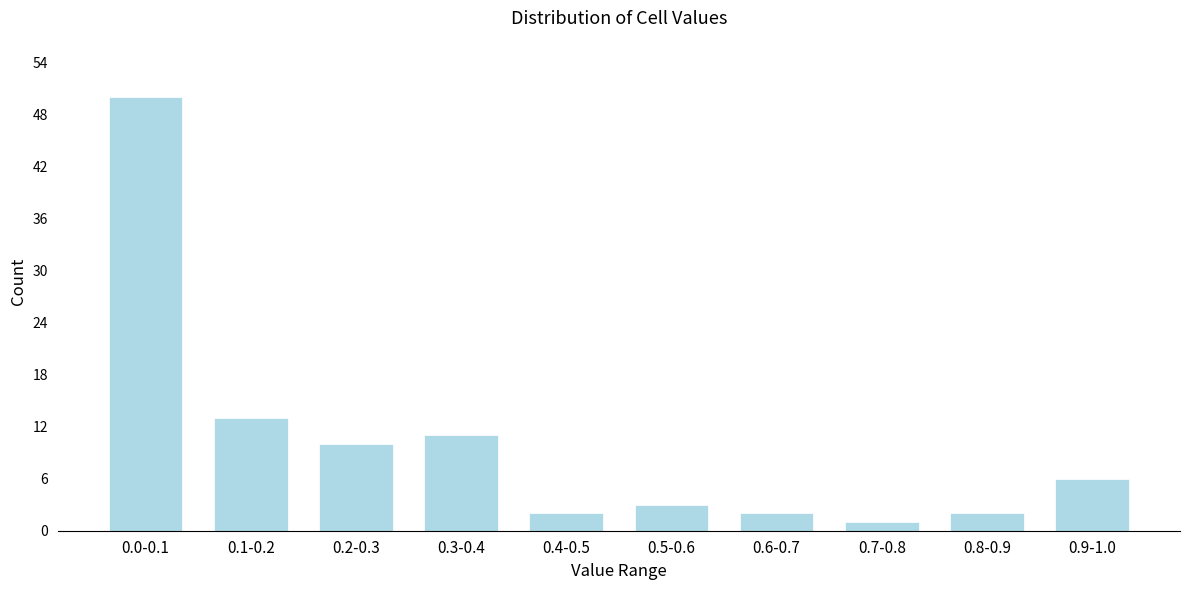

Reading left to right, transcribe all the data shown in this chart.

0.0-0.1=50	0.1-0.2=13	0.2-0.3=10	0.3-0.4=11	0.4-0.5=2	0.5-0.6=3	0.6-0.7=2	0.7-0.8=1	0.8-0.9=2	0.9-1.0=6